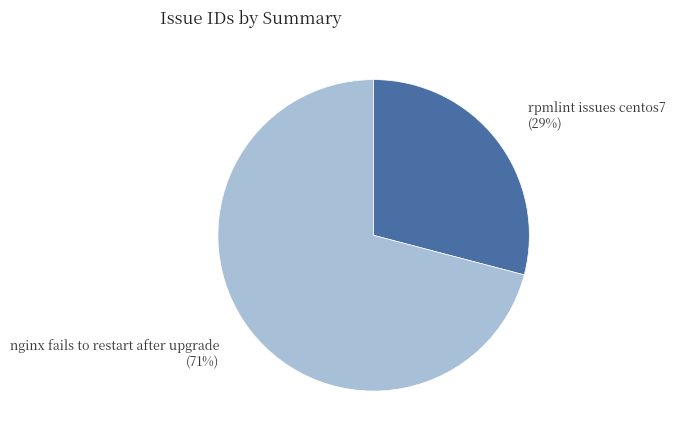

To the nearest percent, what is the difference between the largest and smallest slice percentages?

42%